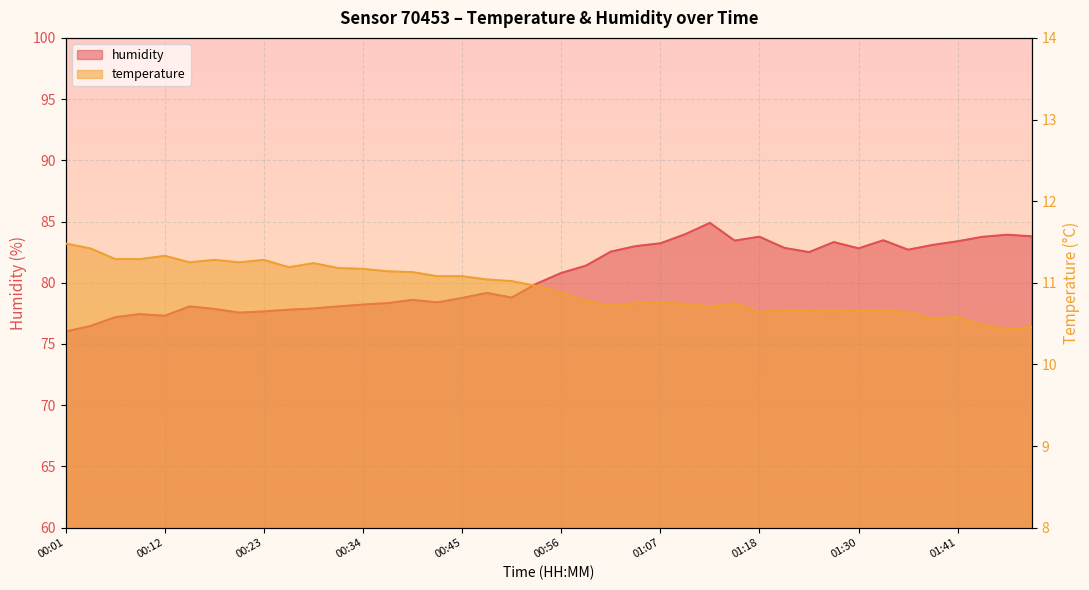

How many data points does each series have?

40